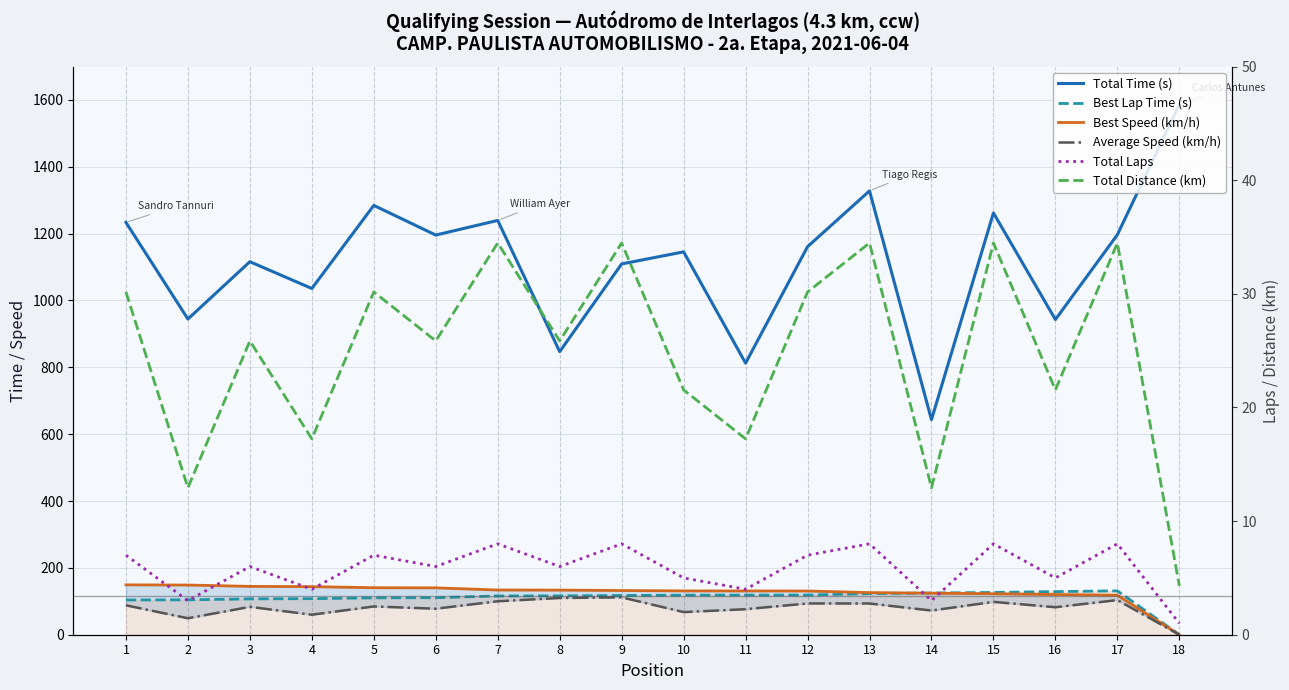

The Average Speed (km/h) series shows 100.1 at 7. True or false?

True